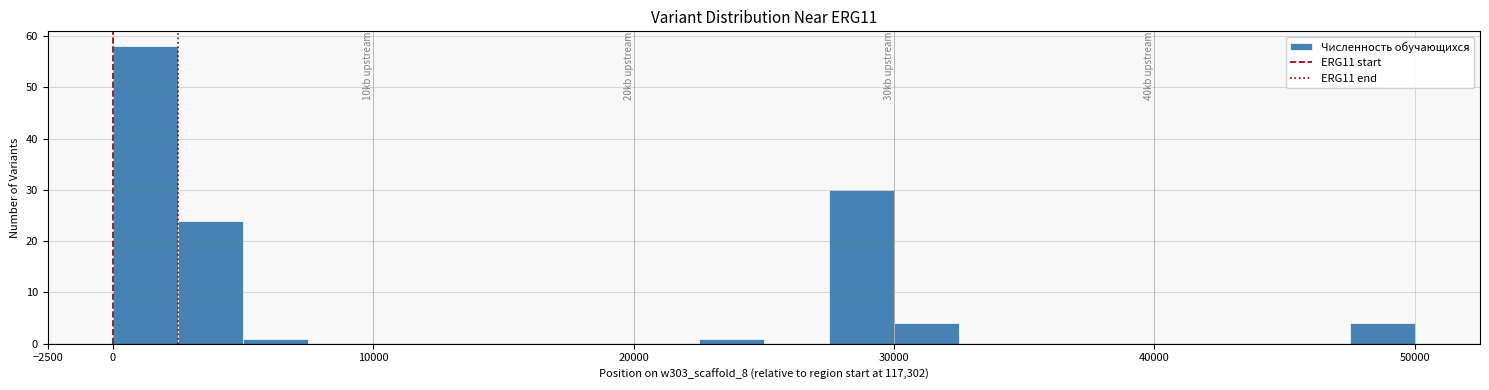

Over which range of the x-axis is the bar tallest?

0 to 2500